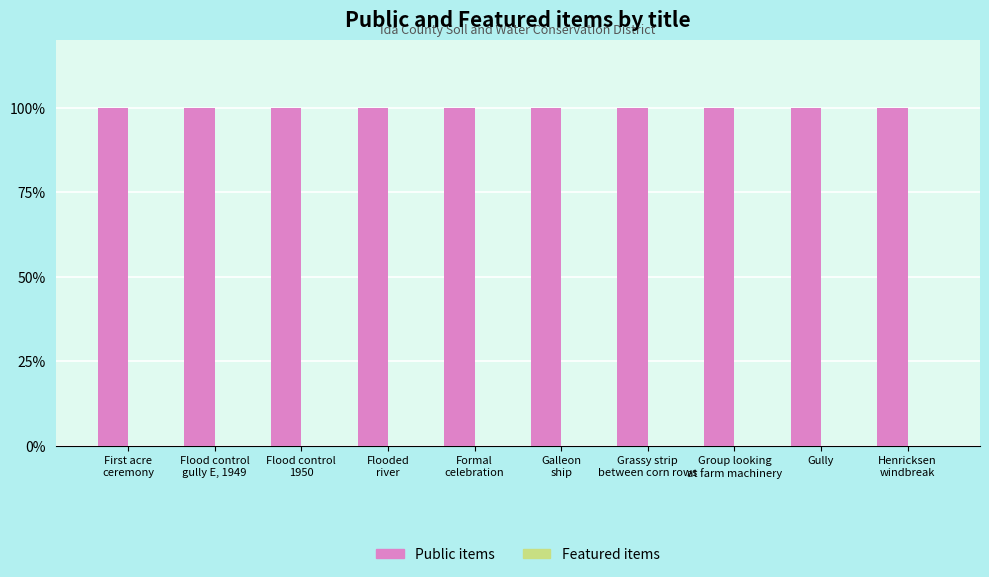

What is the spread (max minus min) of values at Grassy strip
between corn rows?

100